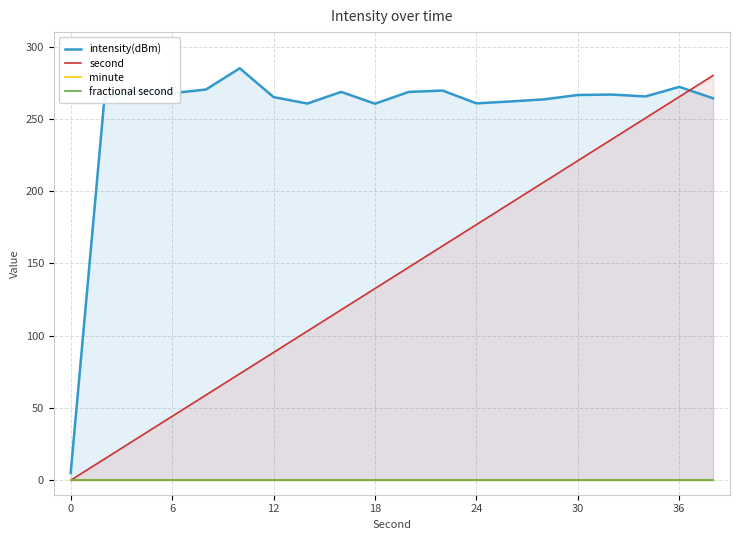

Reading left to right, list all the values displayed in this chart.

intensity(dBm): 5.0	264.7	269.7	267.8	270.3	285.0	265.1	260.6	268.7	260.5	268.6	269.6	260.7	262.0	263.5	266.5	266.8	265.5	272.1	264.2
second: 0.0	14.7	29.5	44.2	58.9	73.7	88.4	103.2	117.9	132.6	147.4	162.1	176.8	191.6	206.3	221.1	235.8	250.5	265.3	280.0
minute: 0.0	0.0	0.0	0.0	0.0	0.0	0.0	0.0	0.0	0.0	0.0	0.0	0.0	0.0	0.0	0.0	0.0	0.0	0.0	0.0
fractional second: 0.0	0.0	0.0	0.0	0.0	0.0	0.0	0.0	0.0	0.0	0.0	0.0	0.0	0.0	0.0	0.0	0.0	0.0	0.0	0.0